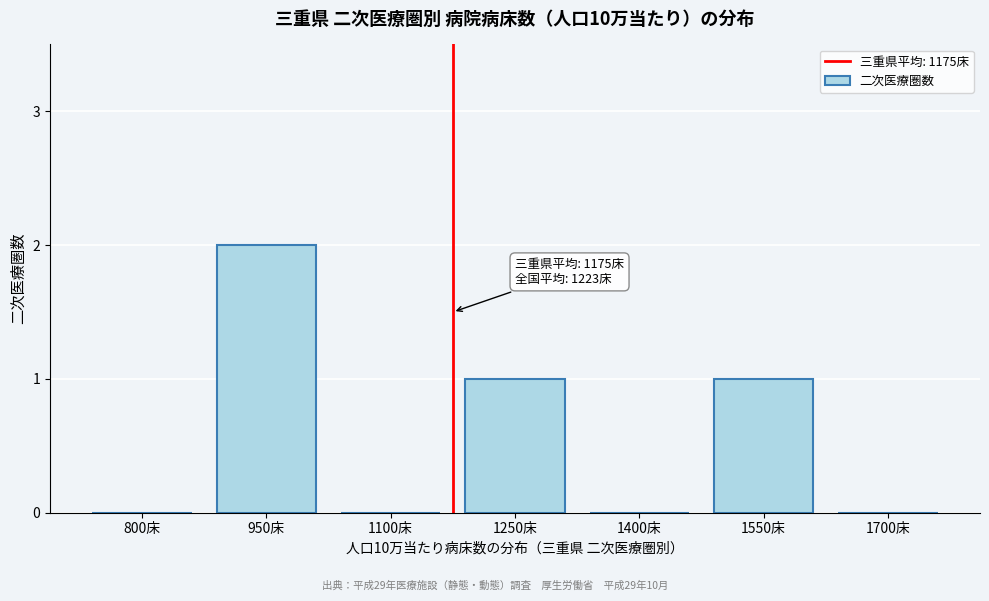

Reading right to left, list all the values displayed in this chart.

1700床=0	1550床=1	1400床=0	1250床=1	1100床=0	950床=2	800床=0